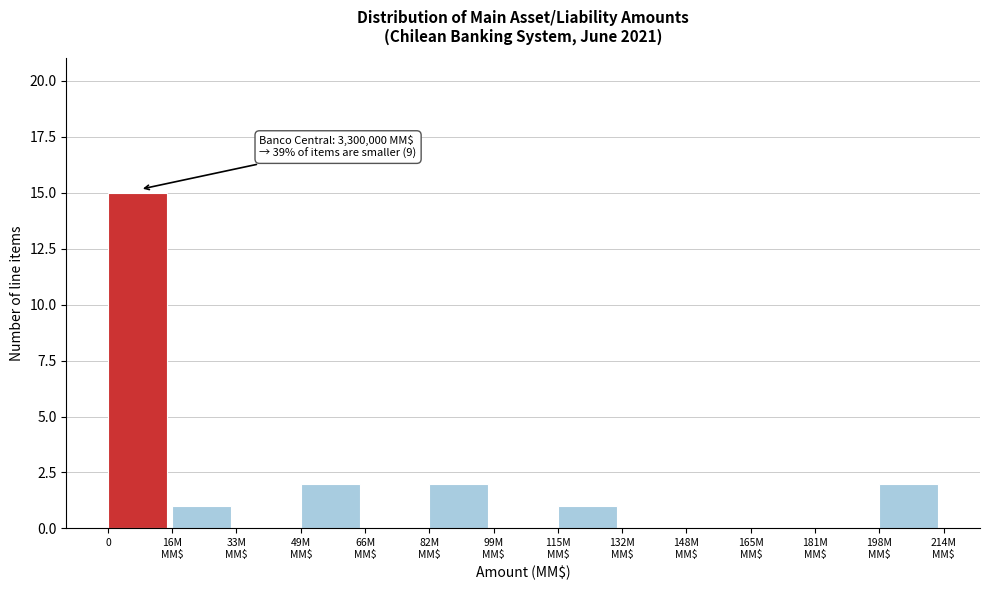

What is the sum of all values?

23